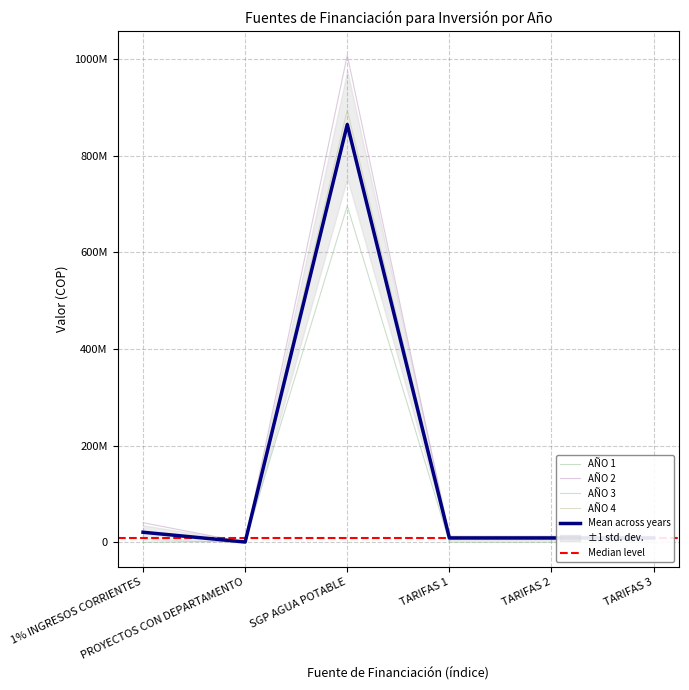

How many values in AÑO 1 are above zero?

2